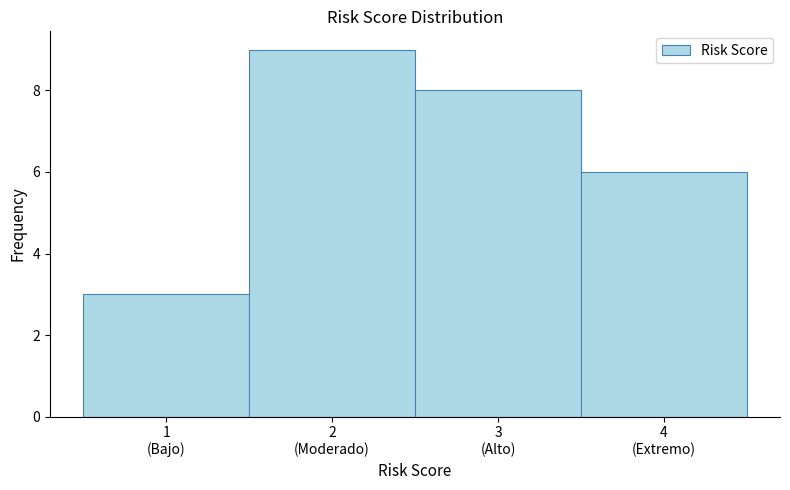

Reading left to right, list all the values displayed in this chart.

3	9	8	6